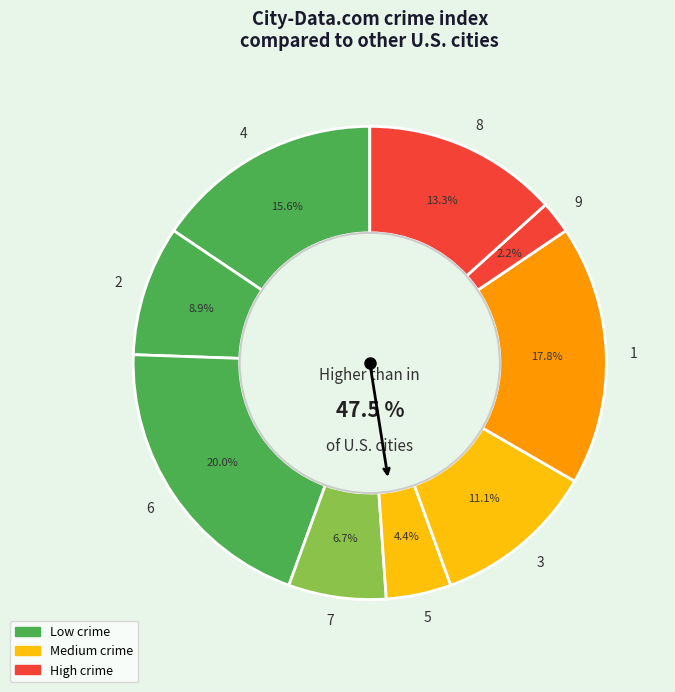

Which slice is the smallest?

9